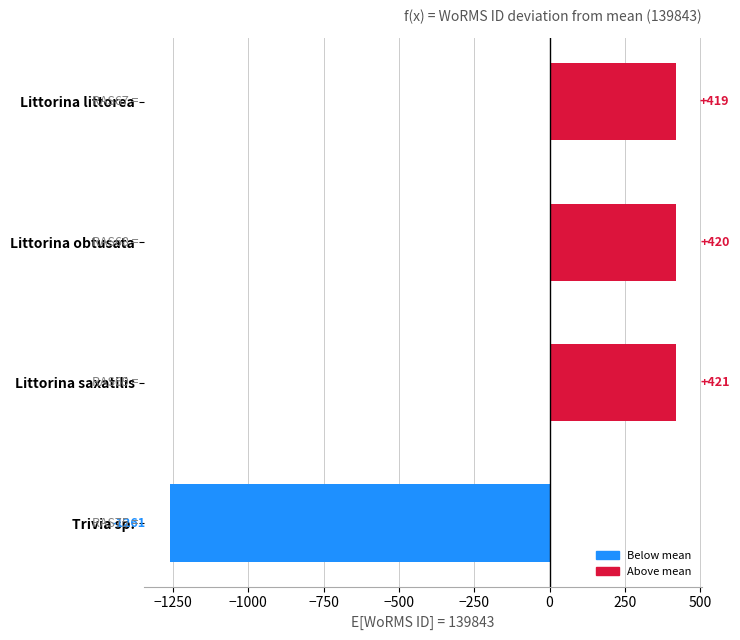

Rank the categories by value from highest to lowest.

Littorina saxatilis, Littorina obtusata, Littorina littorea, Trivia sp.